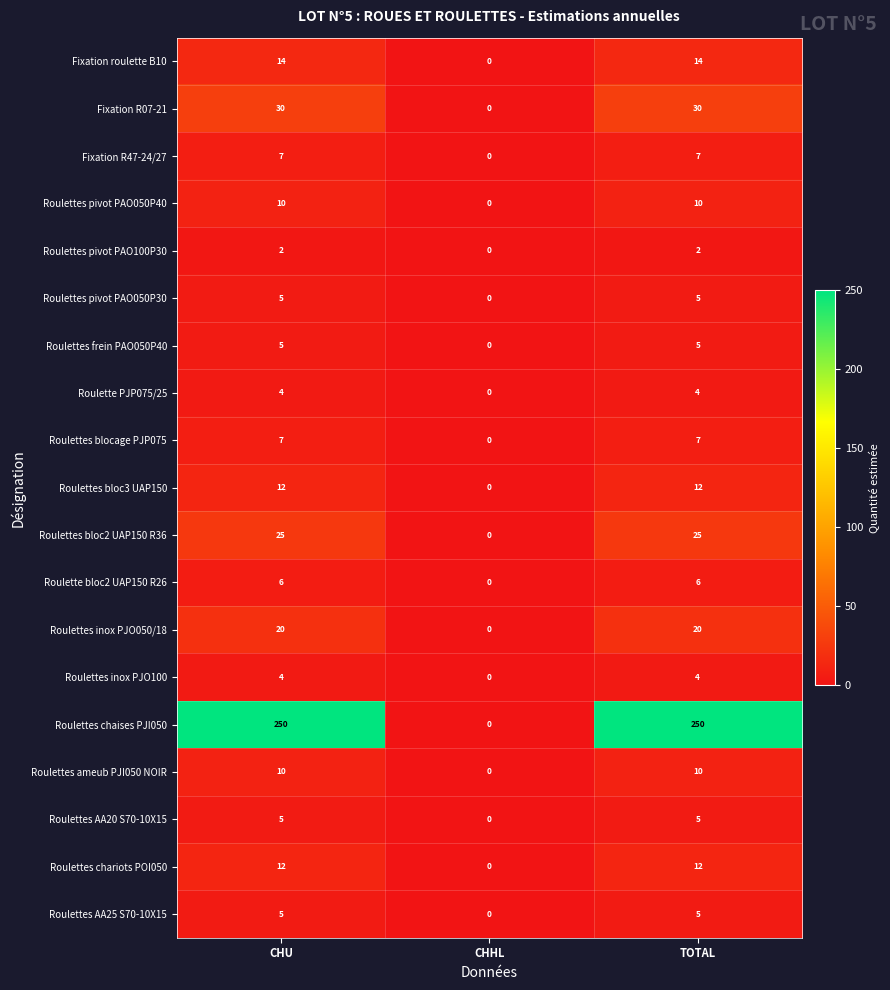

True or false: Roulettes pivot PAO050P30 has a value of 9 at TOTAL.

False